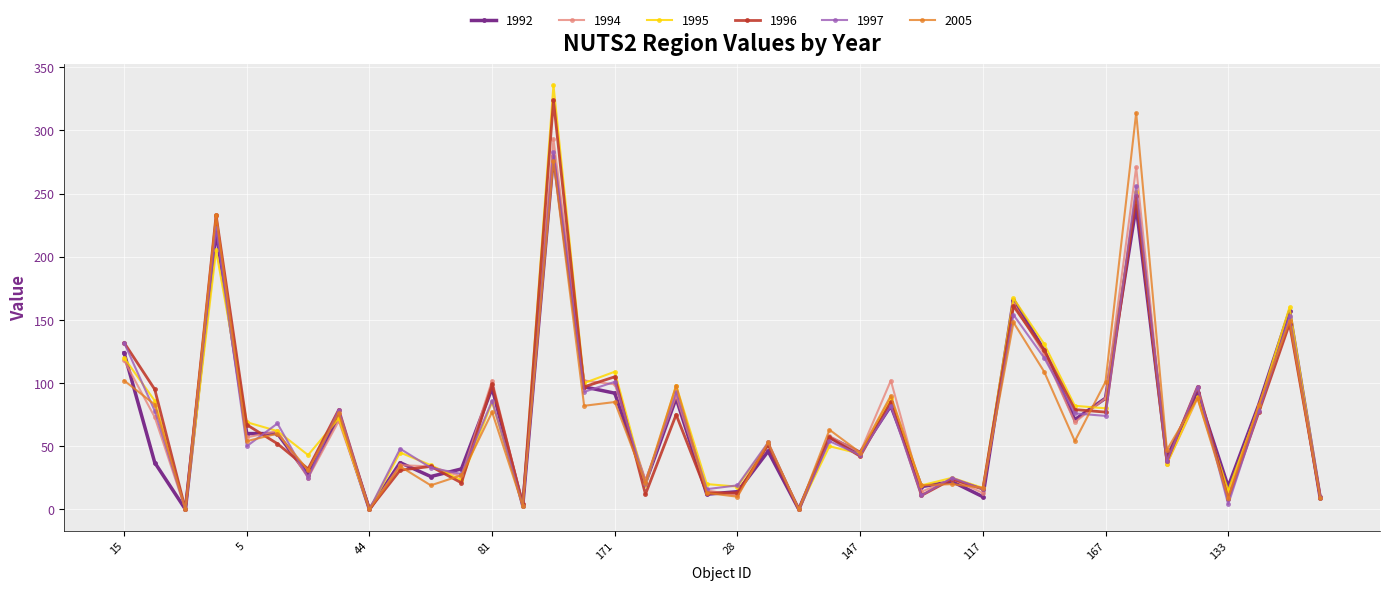

What is the highest value of the 1995 series?

336